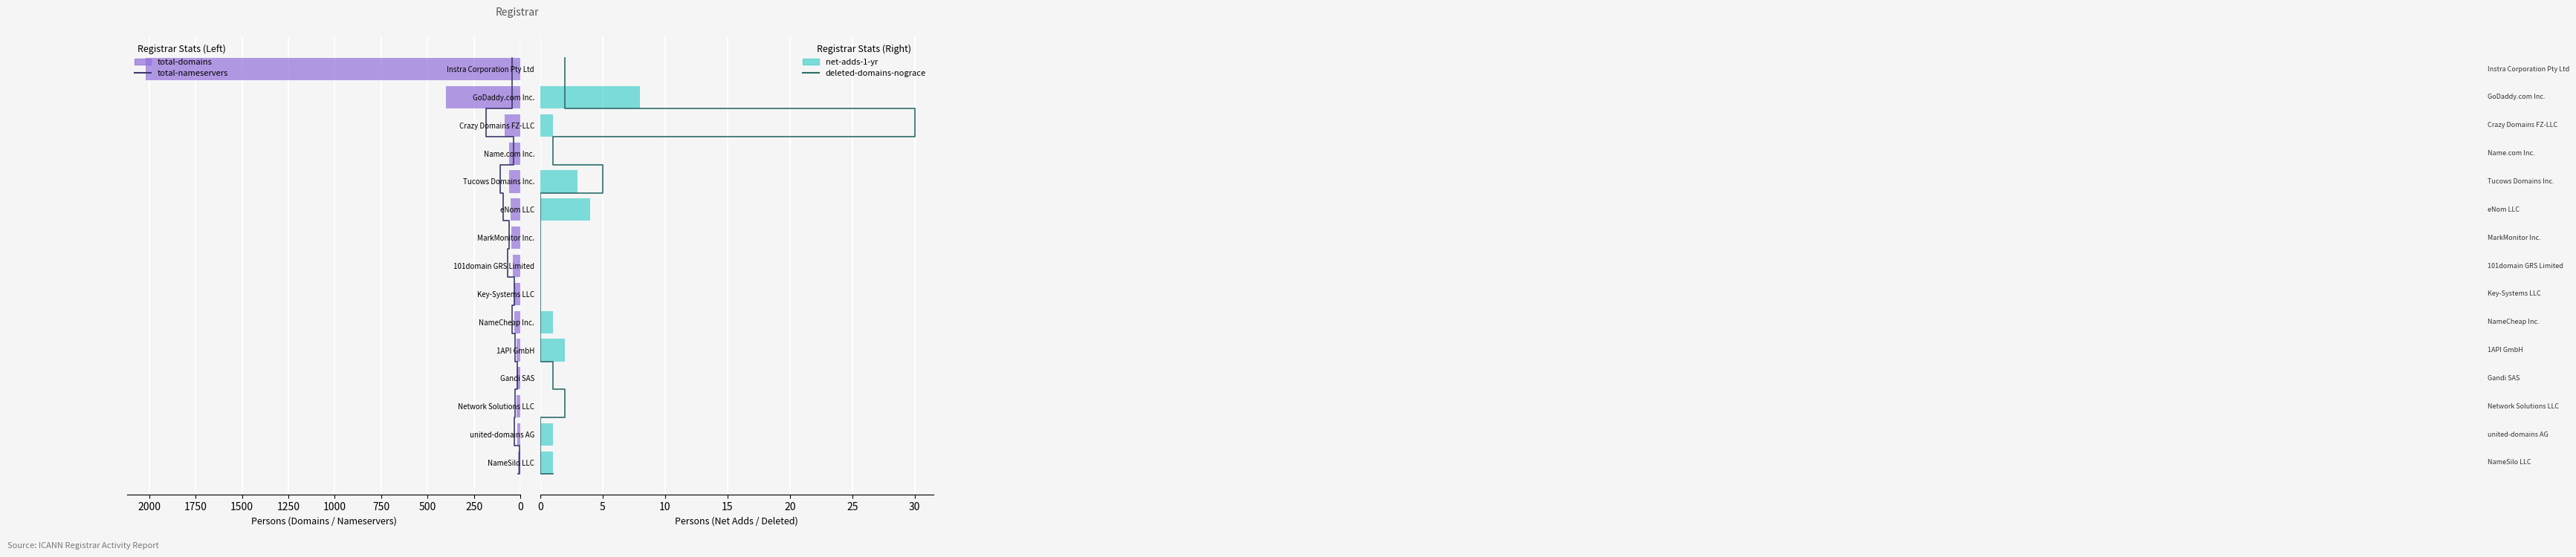

Does the chart contain stacked bars?

No